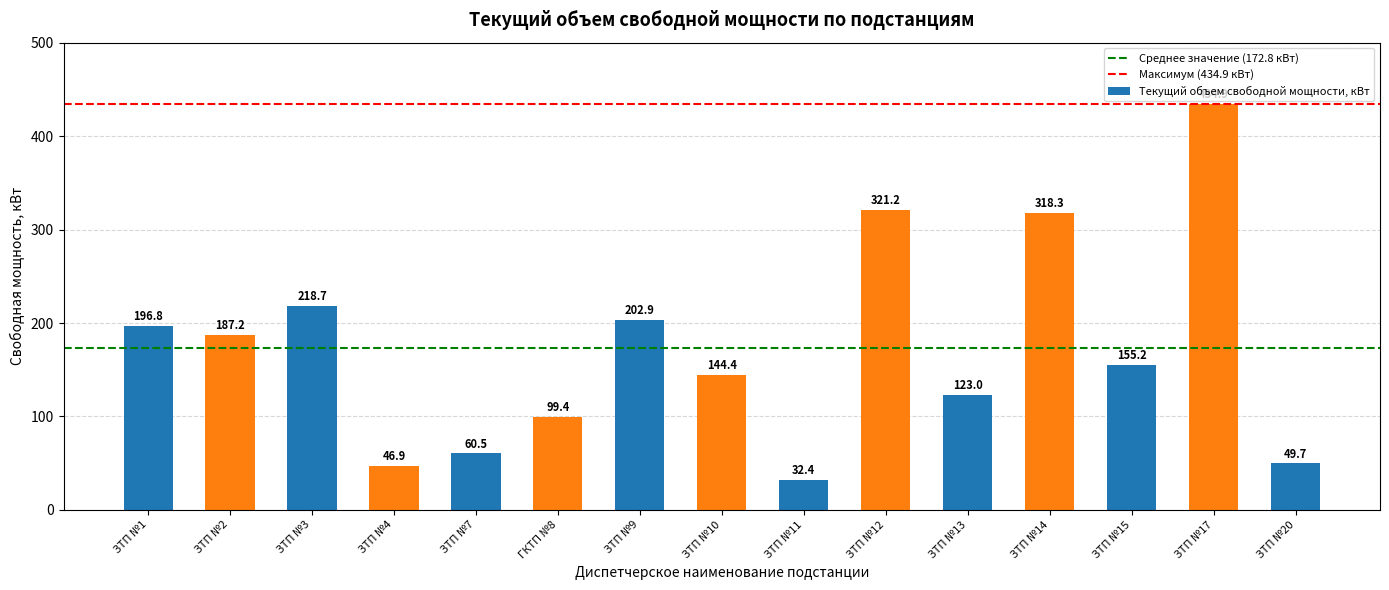

Rank the categories by value from lowest to highest.

ЗТП №11, ЗТП №4, ЗТП №20, ЗТП №7, ГКТП №8, ЗТП №13, ЗТП №10, ЗТП №15, ЗТП №2, ЗТП №1, ЗТП №9, ЗТП №3, ЗТП №14, ЗТП №12, ЗТП №17